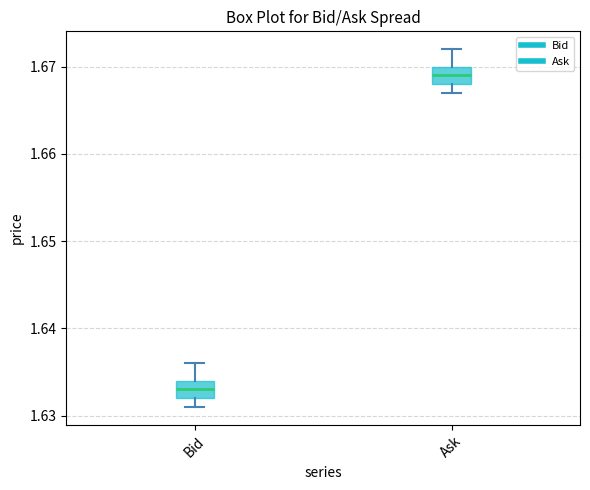

Which box has the lowest median line?

Bid